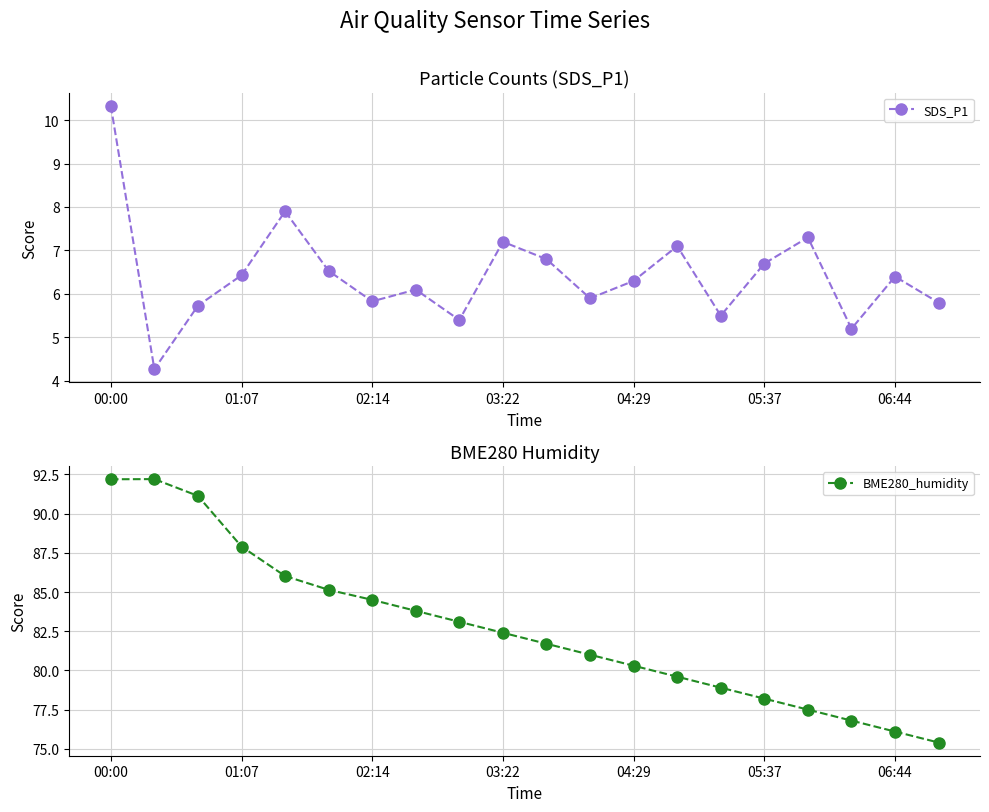

What is the value of the SDS_P1 point at the 19th from the left?

6.4